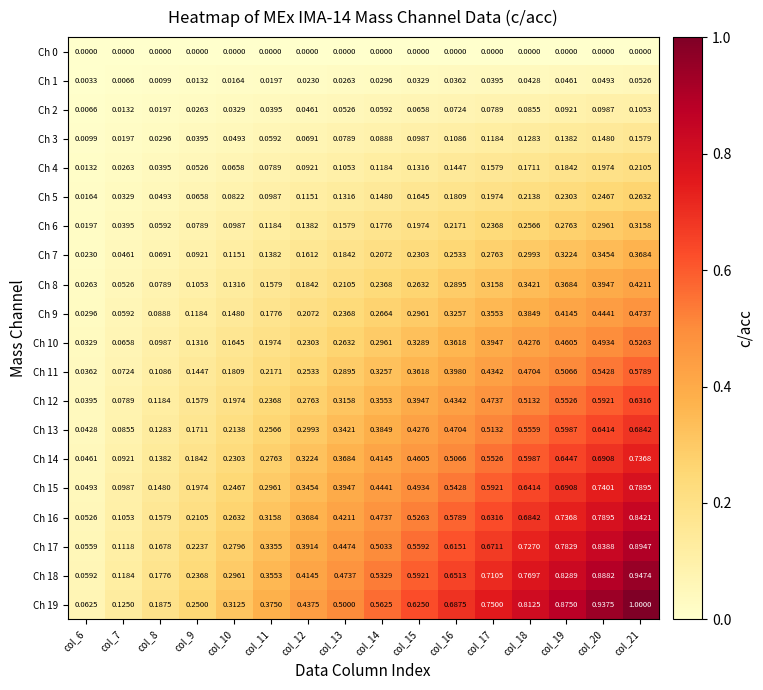

Is the value of Ch 10 at col_13 greater than the value of Ch 9 at col_20?

No